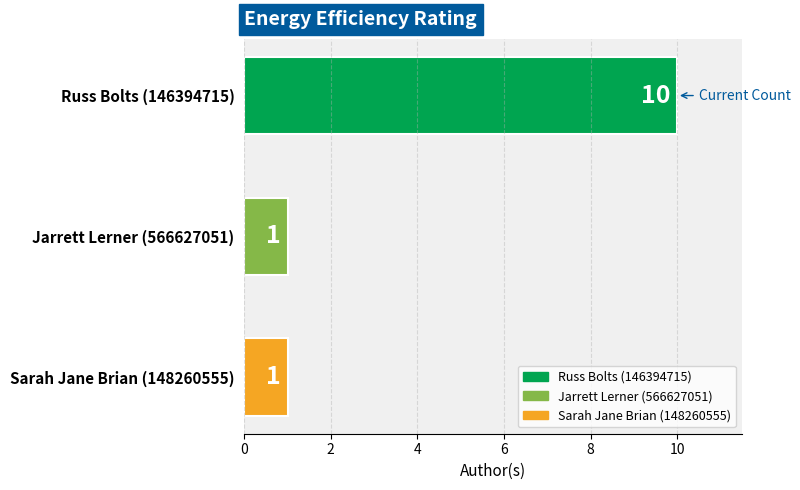

How many data points are above 1?

1